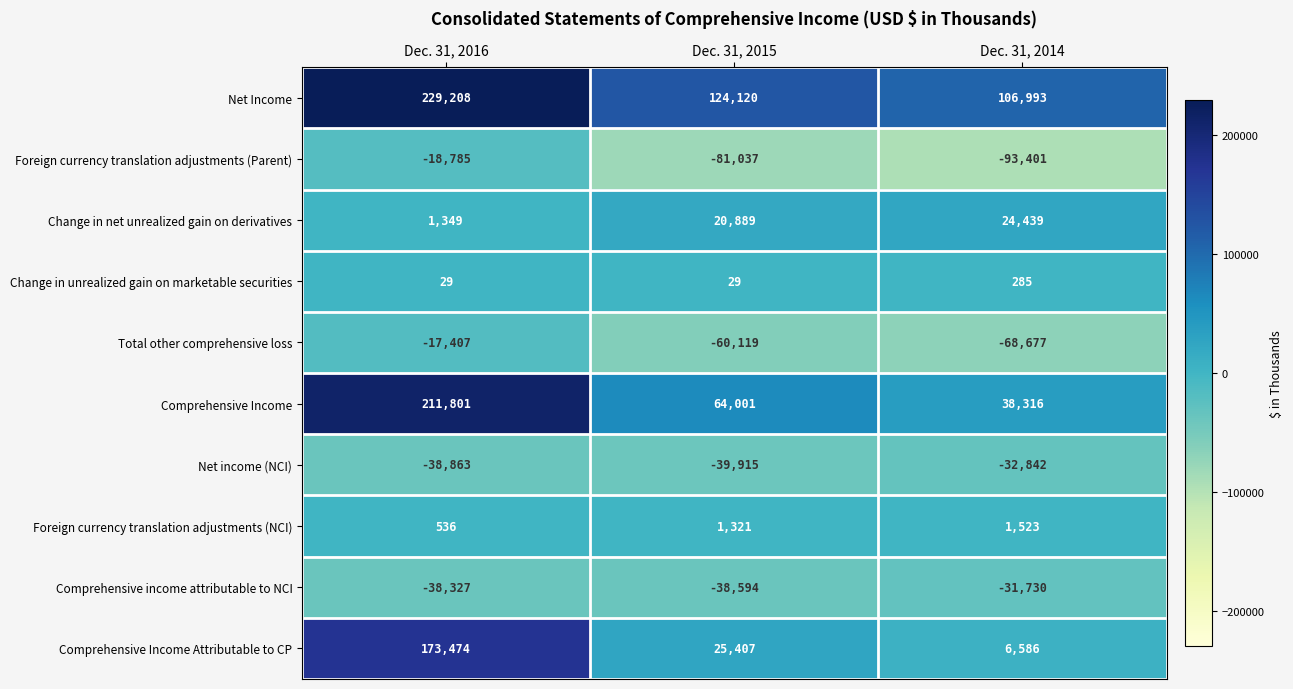

Reading right to left, list all the values displayed in this chart.

Net Income: 106993	124120	229208
Foreign currency translation adjustments (Parent): -93401	-81037	-18785
Change in net unrealized gain on derivatives: 24439	20889	1349
Change in unrealized gain on marketable securities: 285	29	29
Total other comprehensive loss: -68677	-60119	-17407
Comprehensive Income: 38316	64001	211801
Net income (NCI): -32842	-39915	-38863
Foreign currency translation adjustments (NCI): 1523	1321	536
Comprehensive income attributable to NCI: -31730	-38594	-38327
Comprehensive Income Attributable to CP: 6586	25407	173474